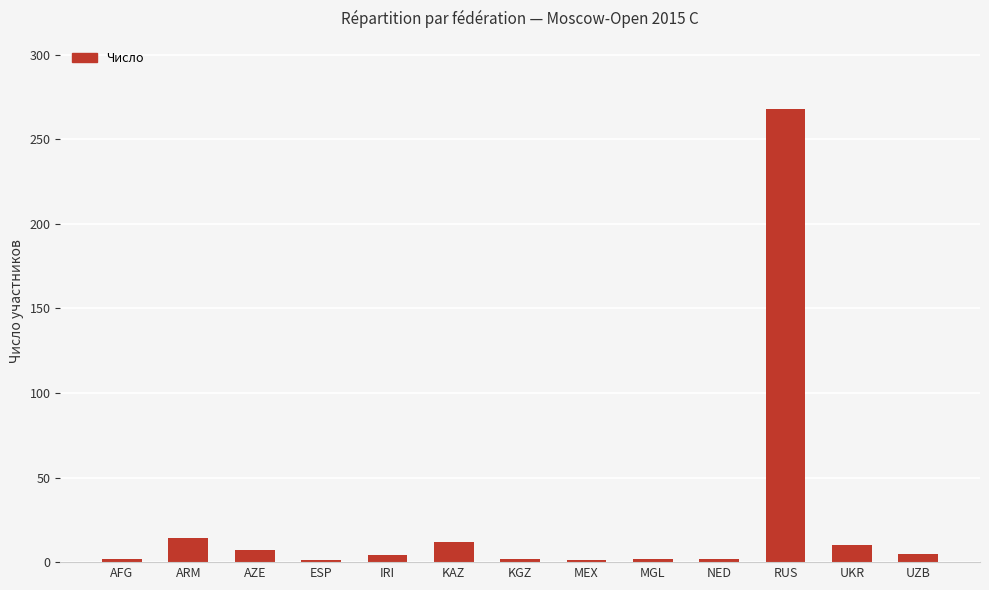

What is the label of the 3rd bar from the left?

AZE